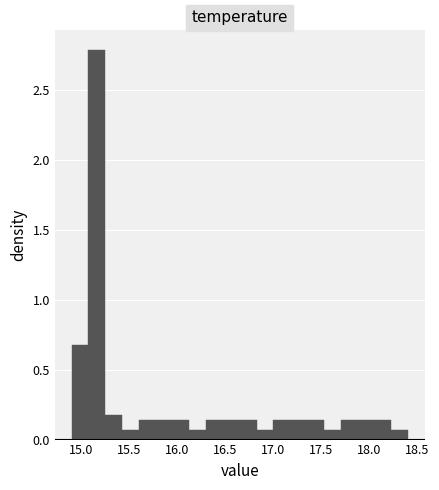

Around what value on the x-axis is the tallest bar? Give the approximate position of its centre, as read against the axis.

15.15